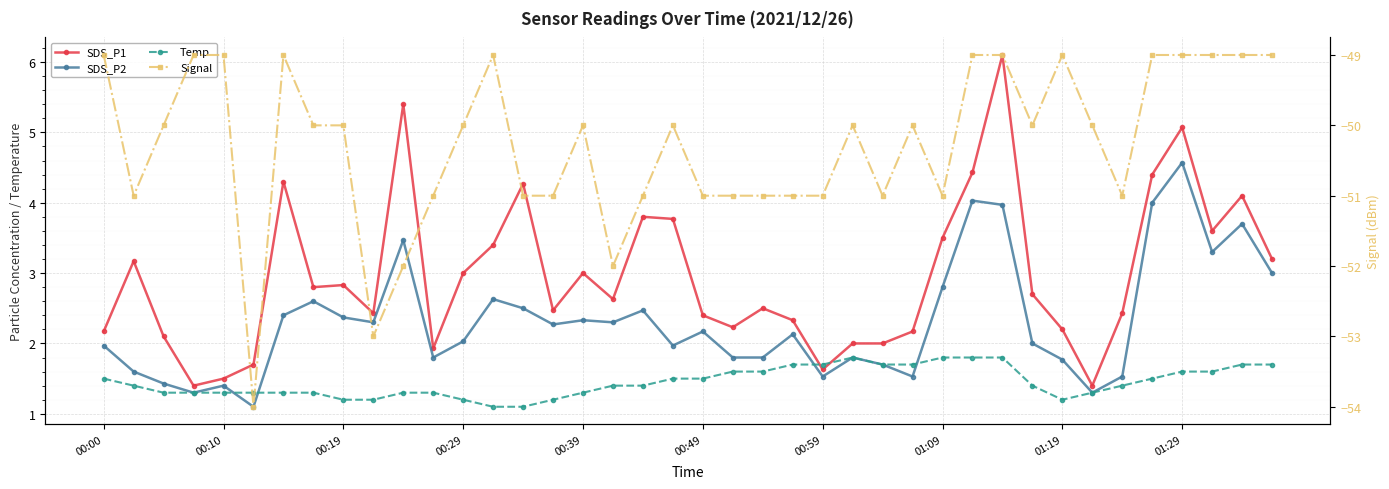

In Signal, how many points are lower than both neighbors (excluding endpoints)?

8